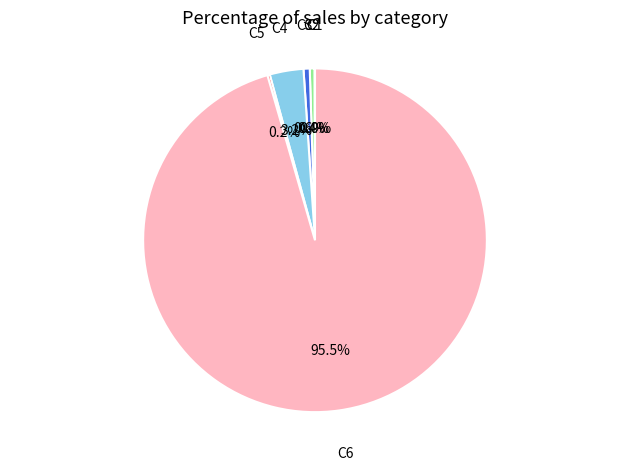

Is the sum of C3 and C4 greater than half?

No